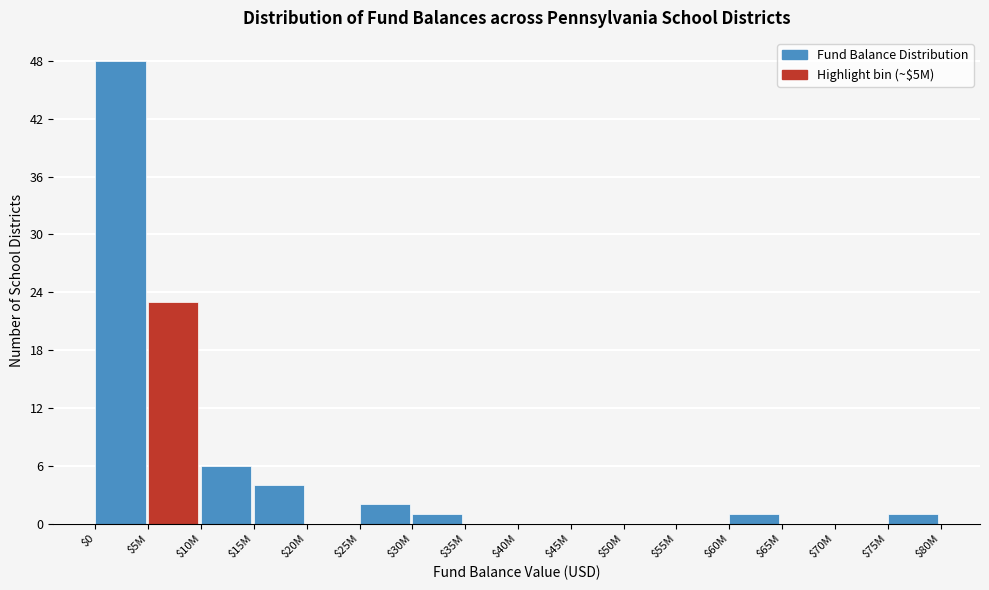

The chart shows a value of 84 at $0. True or false?

False